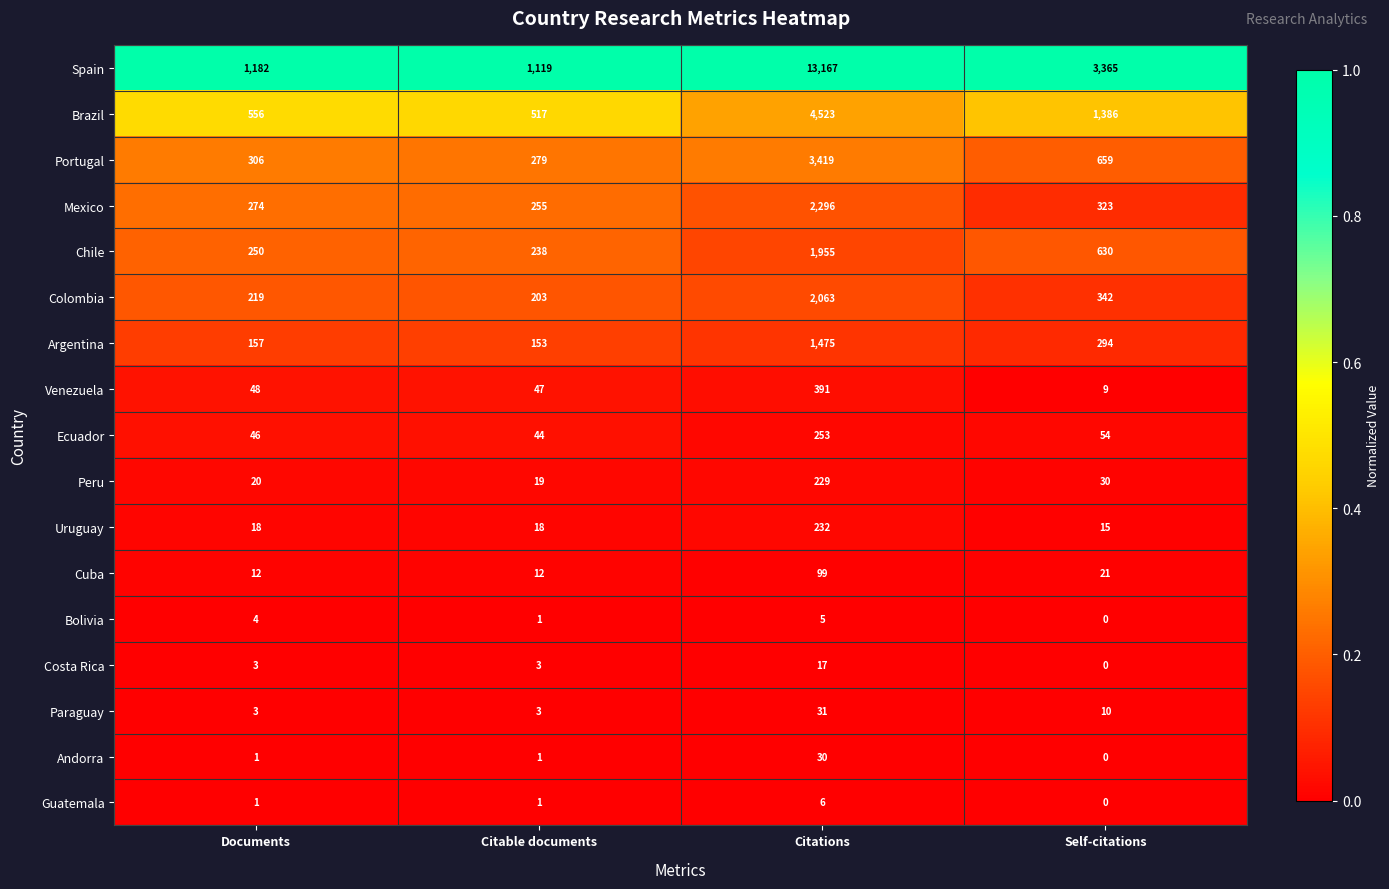

Rank the series by their maximum value, from lowest to highest.

Bolivia, Guatemala, Costa Rica, Andorra, Paraguay, Cuba, Peru, Uruguay, Ecuador, Venezuela, Argentina, Chile, Colombia, Mexico, Portugal, Brazil, Spain